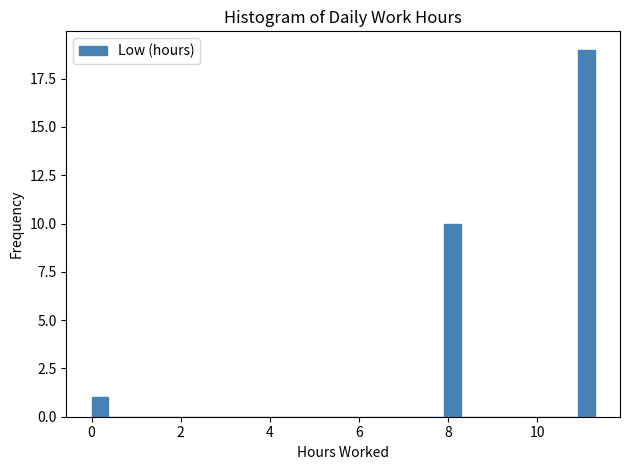

Around what value on the x-axis is the tallest bar? Give the approximate position of its centre, as read against the axis.

11.2